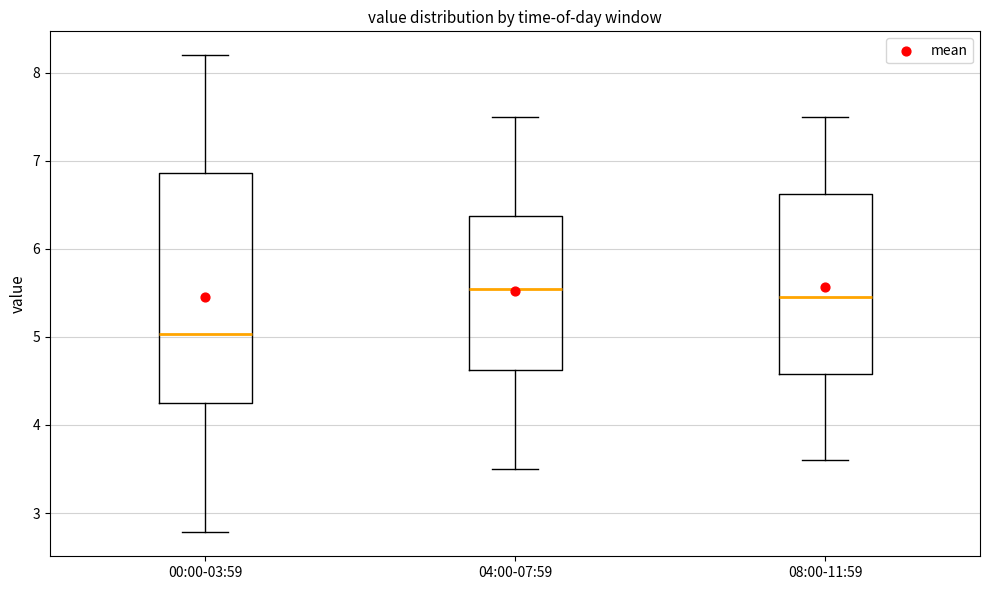

Reading left to right, transcribe this box plot: for each box, give where its median line is, the range the box spans, and where its two whiskers end, as read against the y-axis. The values are not printed on the chart, so give them approximately, as read against the axis.

00:00-03:59: median 5.0, box 4.3 to 6.9, whiskers 2.8 to 8.2
04:00-07:59: median 5.6, box 4.6 to 6.4, whiskers 3.5 to 7.5
08:00-11:59: median 5.5, box 4.6 to 6.6, whiskers 3.6 to 7.5